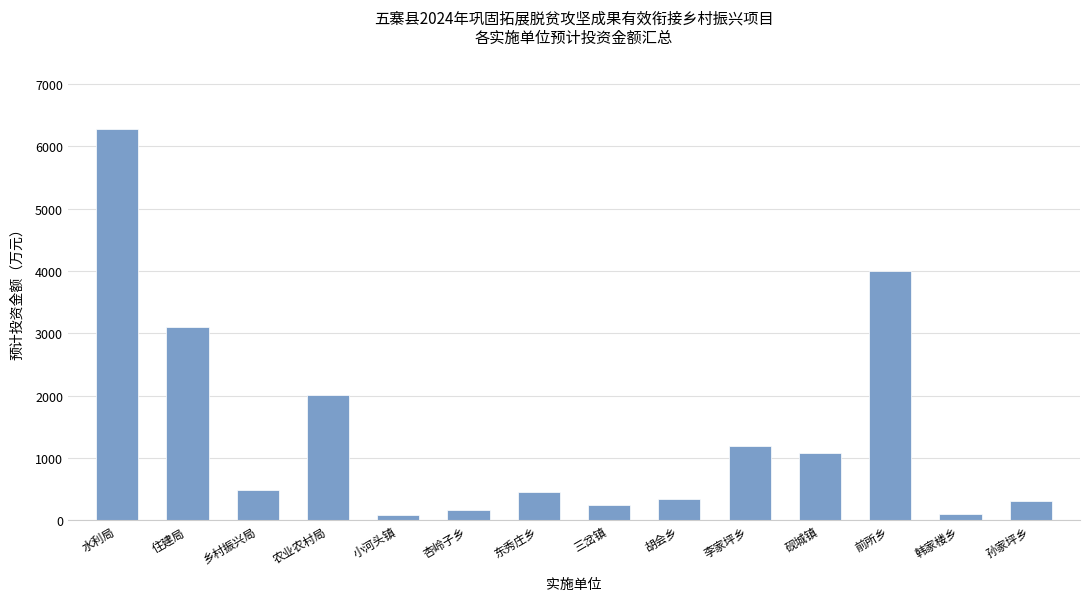

What is the label of the 9th bar from the right?

杏岭子乡